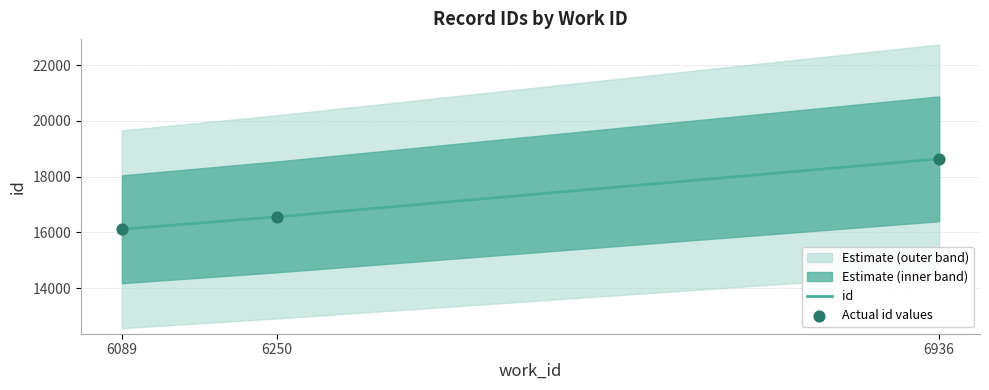

Between 6936 and 6250, which is larger?

6936